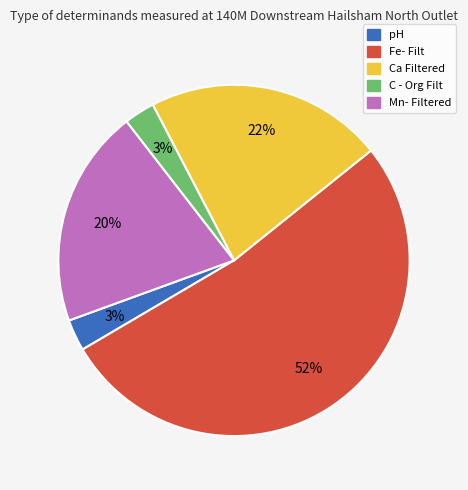

To the nearest percent, what percentage of the pie is Fe- Filt?

52%